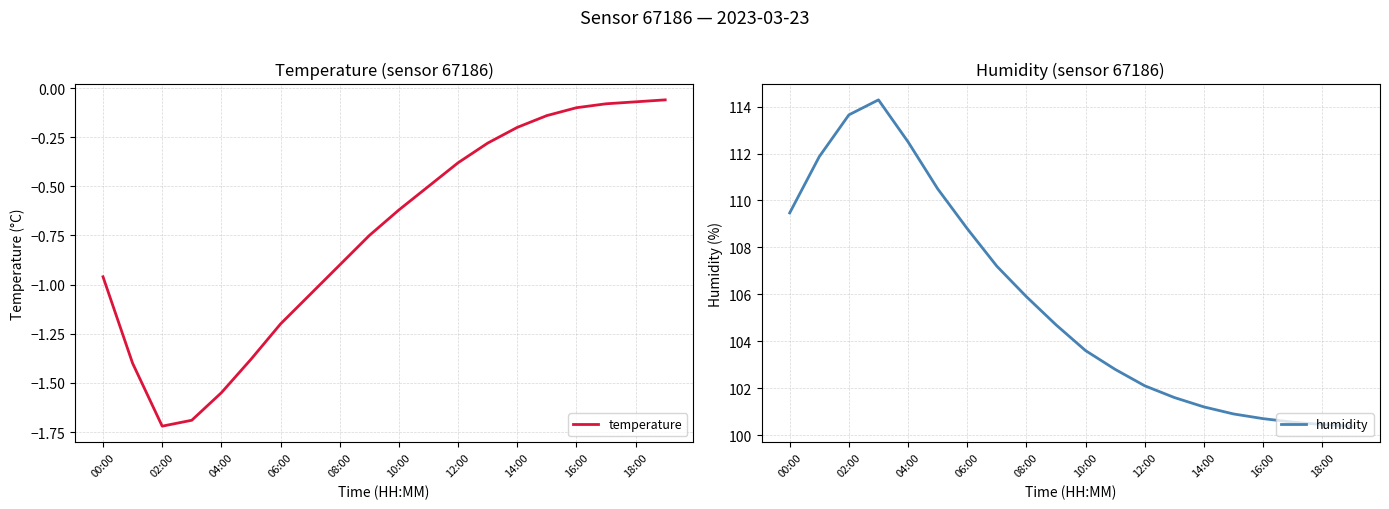

The temperature series shows -0.4 at 02:00. True or false?

False